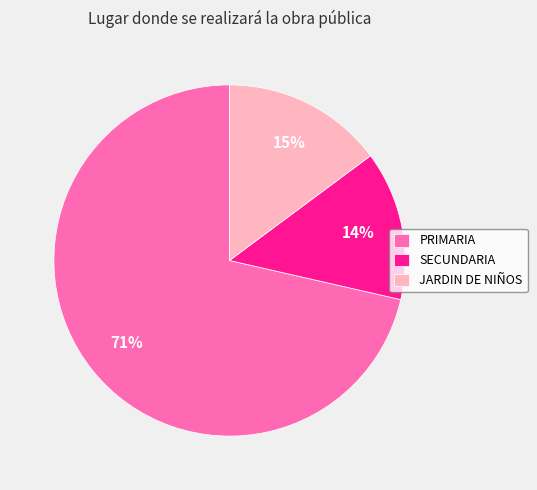

To the nearest percent, what is the combined percentage of PRIMARIA and SECUNDARIA?

85%